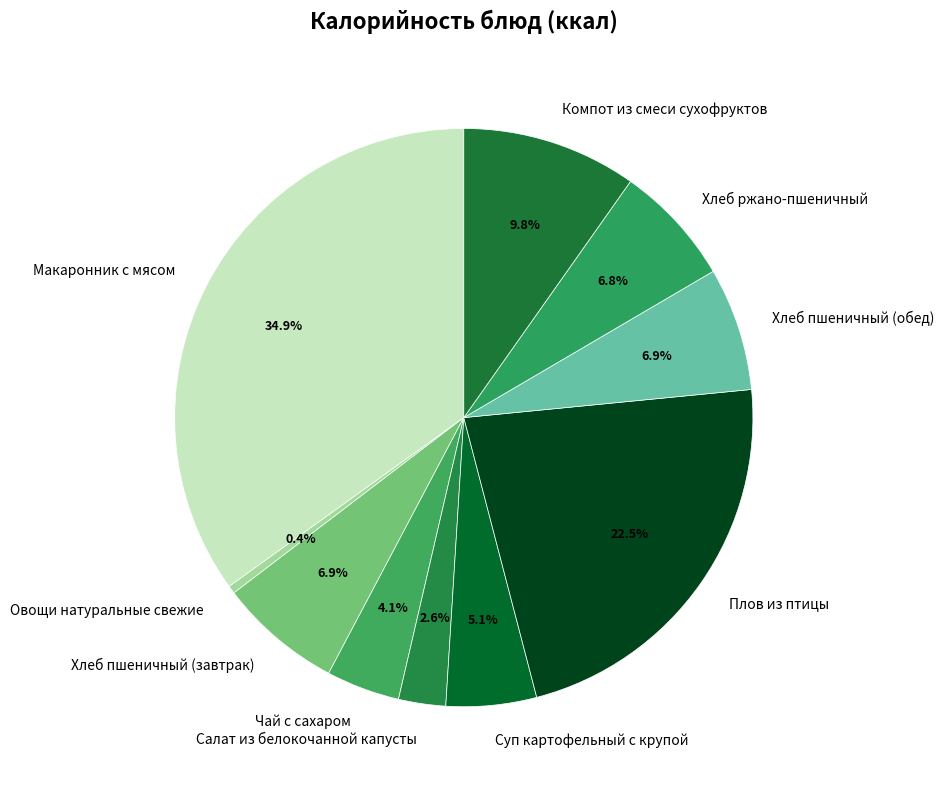

Does Плов из птицы represent more than half of the total?

No